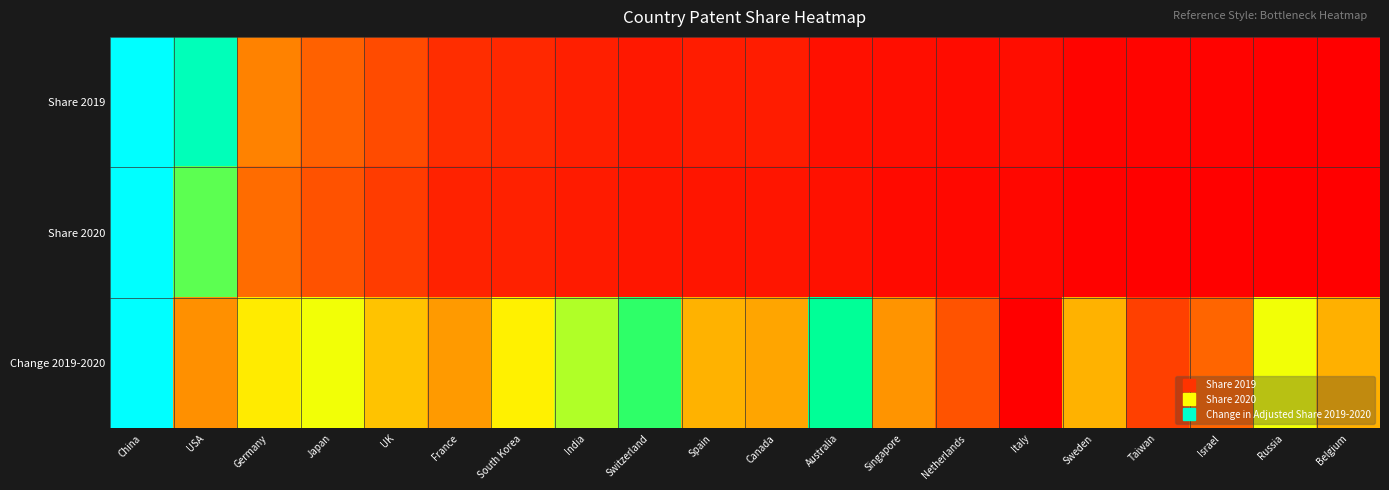

At UK, list the series in order from smallest to largest.

Share 2020, Share 2019, Change 2019-2020